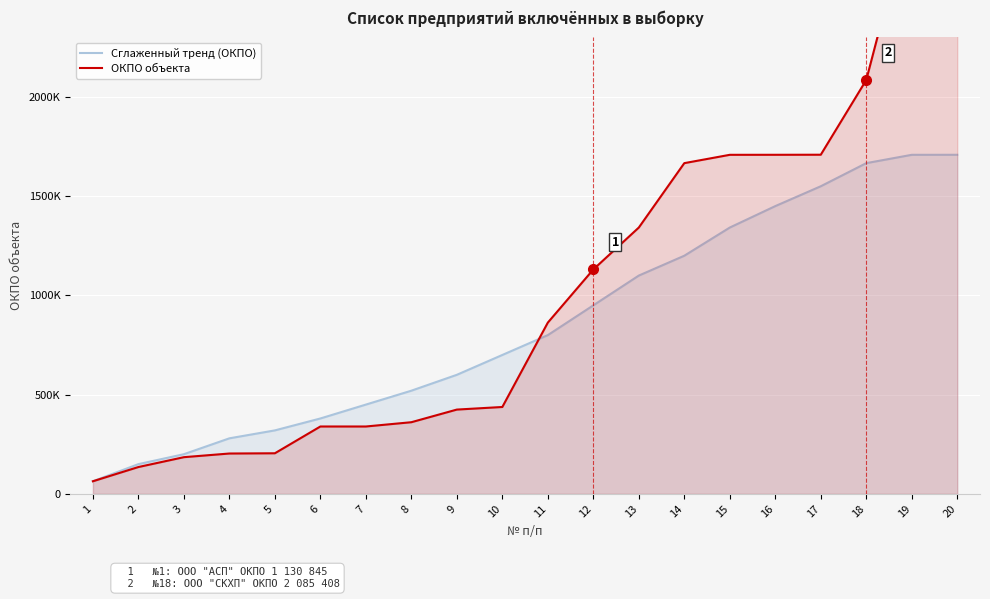

How many data points in ОКПО объекта are less than 863037?

10